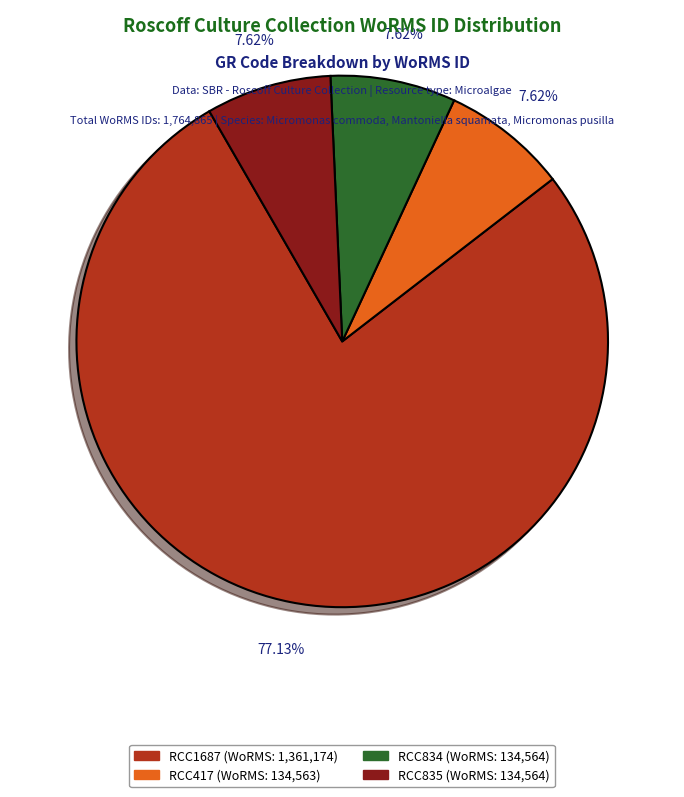

To the nearest percent, what is the combined percentage of RCC417 and RCC835?

15%